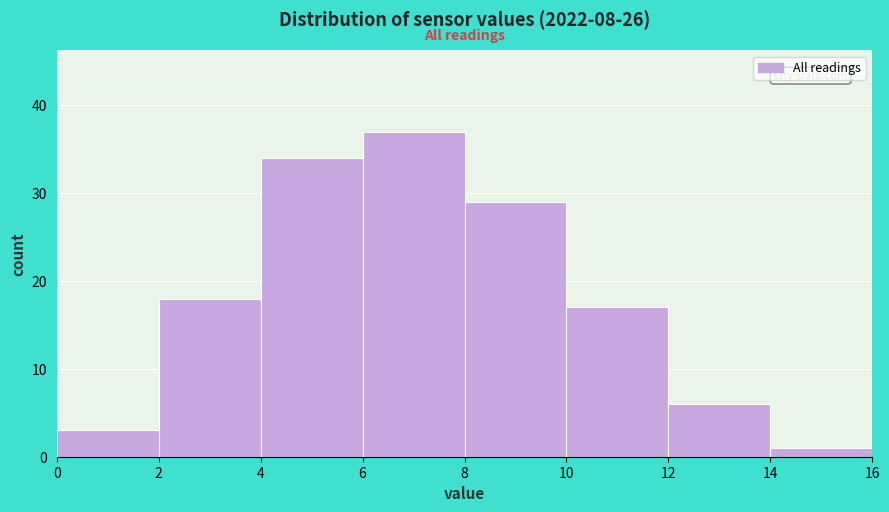

Which range on the x-axis has the tallest bar?

6 to 8